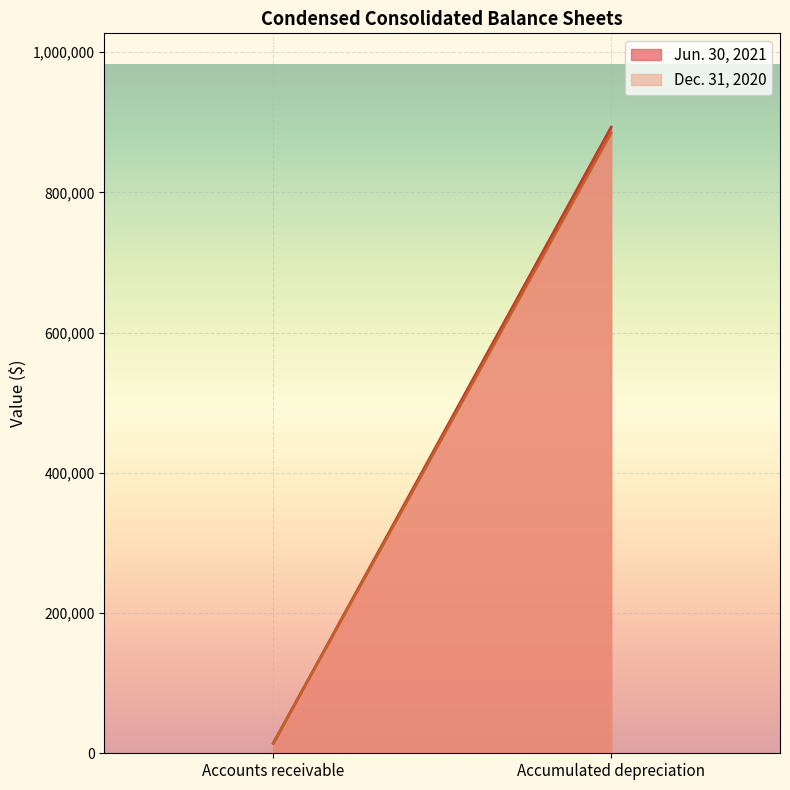

What is the label of the 2nd point from the left?

Accumulated depreciation